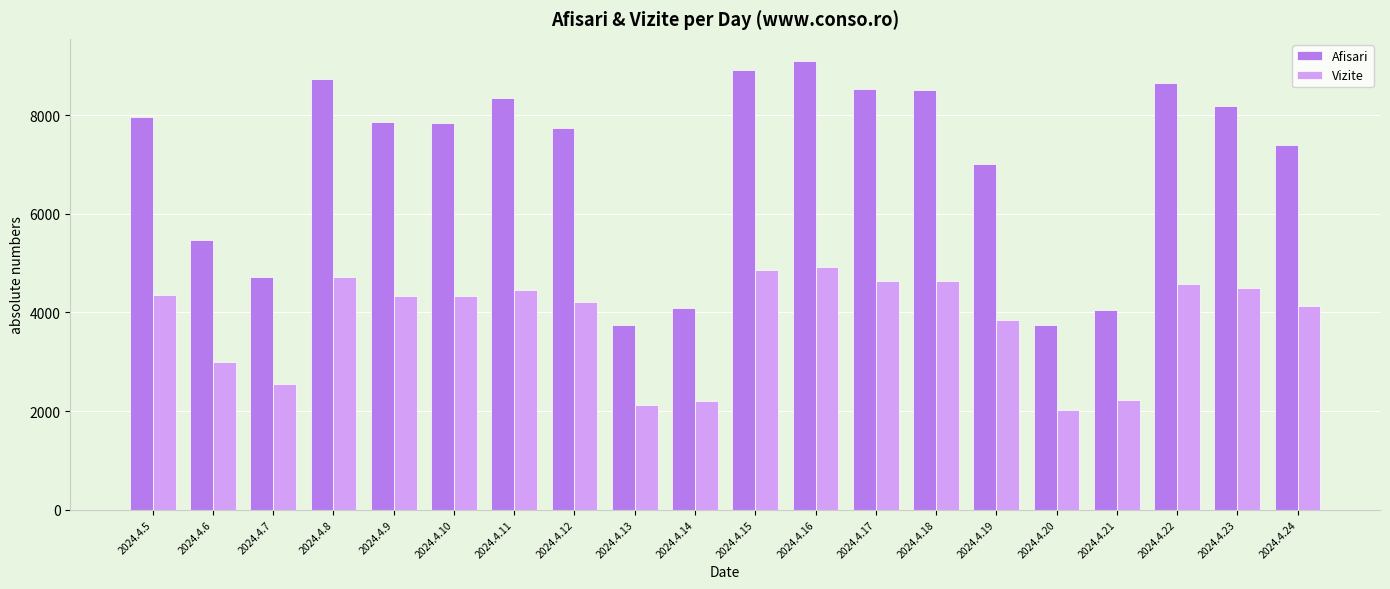

At which label does Afisari first exceed 7859?

2024.4.5